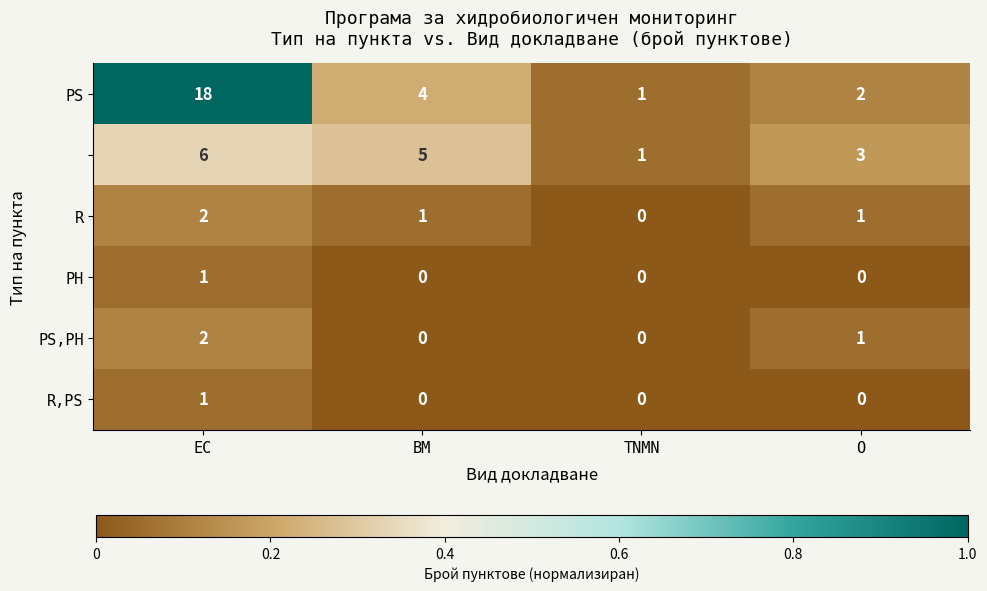

At which category is the sum across all series the highest?

EC